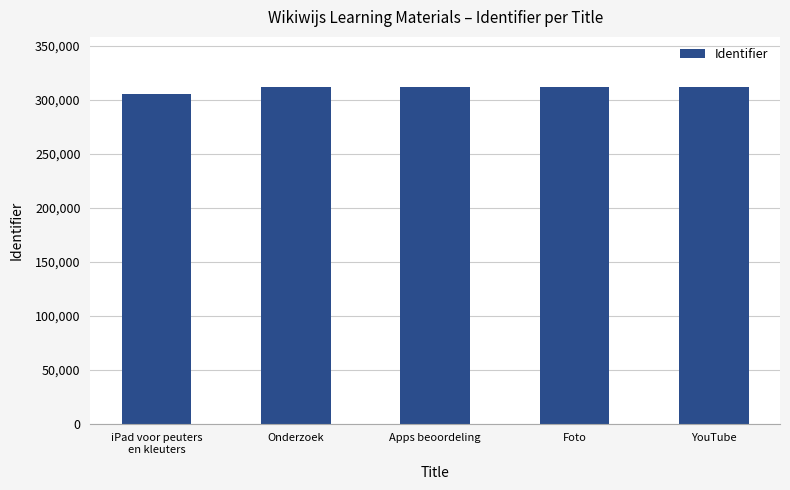

Approximately how many times larger is the value at YouTube compared to iPad voor peuters
en kleuters?

1.0